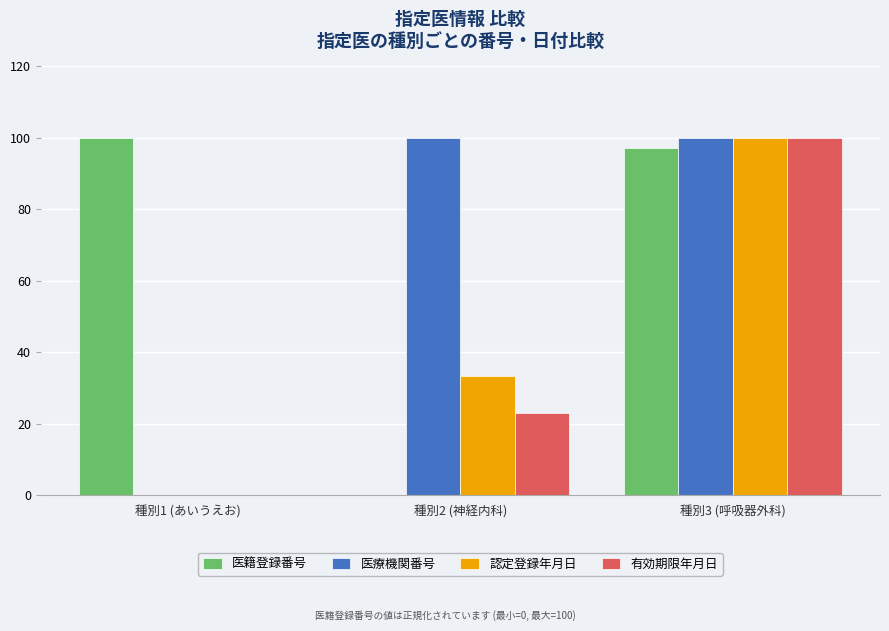

Is the value of 医籍登録番号 at 種別3 (呼吸器外科) greater than the value of 有効期限年月日 at 種別2 (神経内科)?

Yes